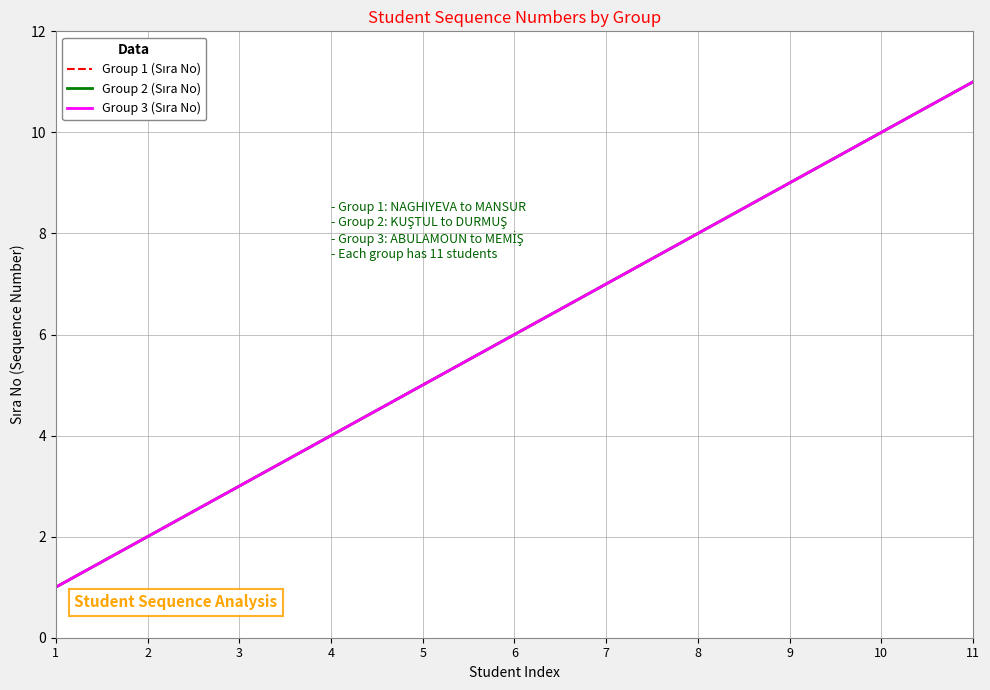

The Group 3 (Sıra No) series shows 2 at 2. True or false?

True